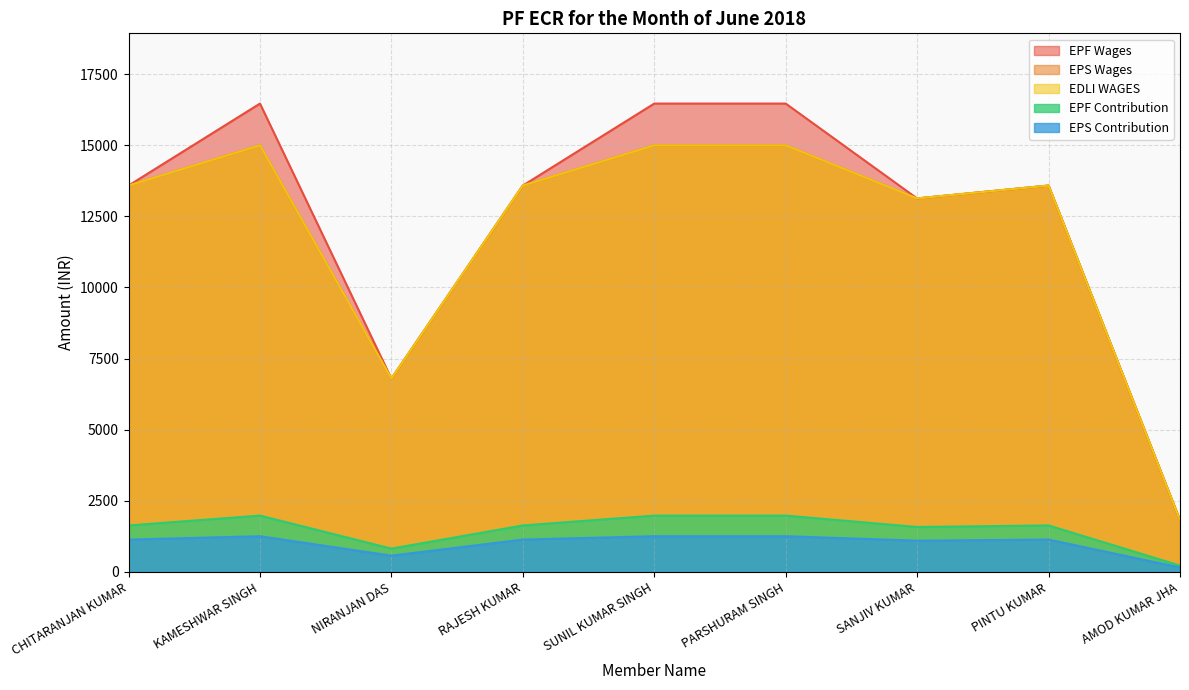

True or false: EDLI WAGES and EPS Contribution cross at least once.

False